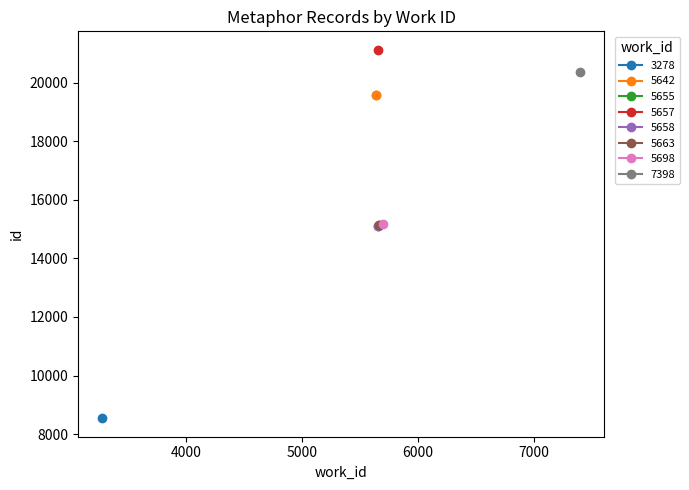

What is the lowest value of the id series?

8539